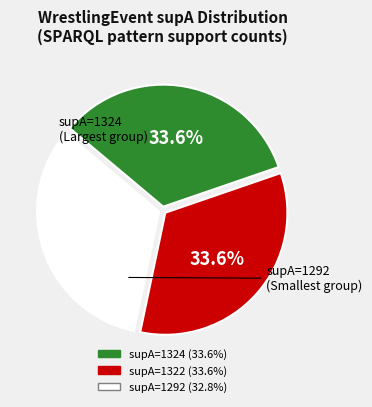

What is the total percentage of supA=1322 and supA=1324?

67.2%